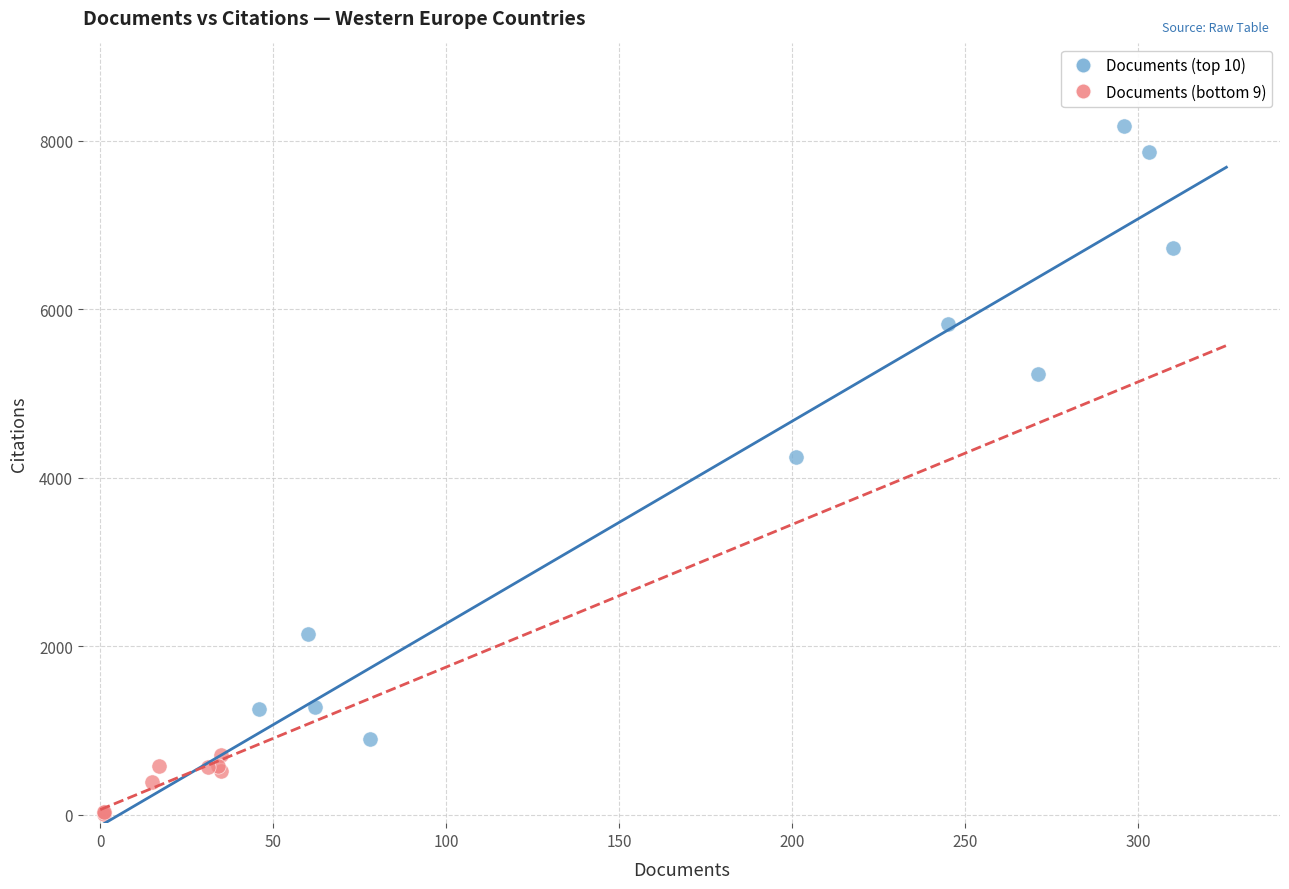

What are all the series names shown in the legend?

Documents (top 10), Documents (bottom 9)